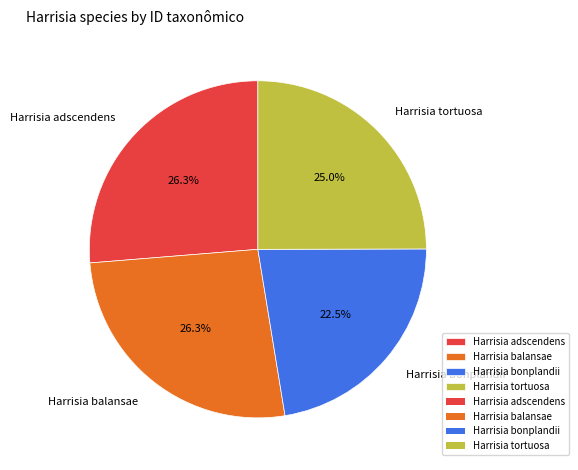

To the nearest percent, what is the difference between the largest and smallest slice percentages?

4%